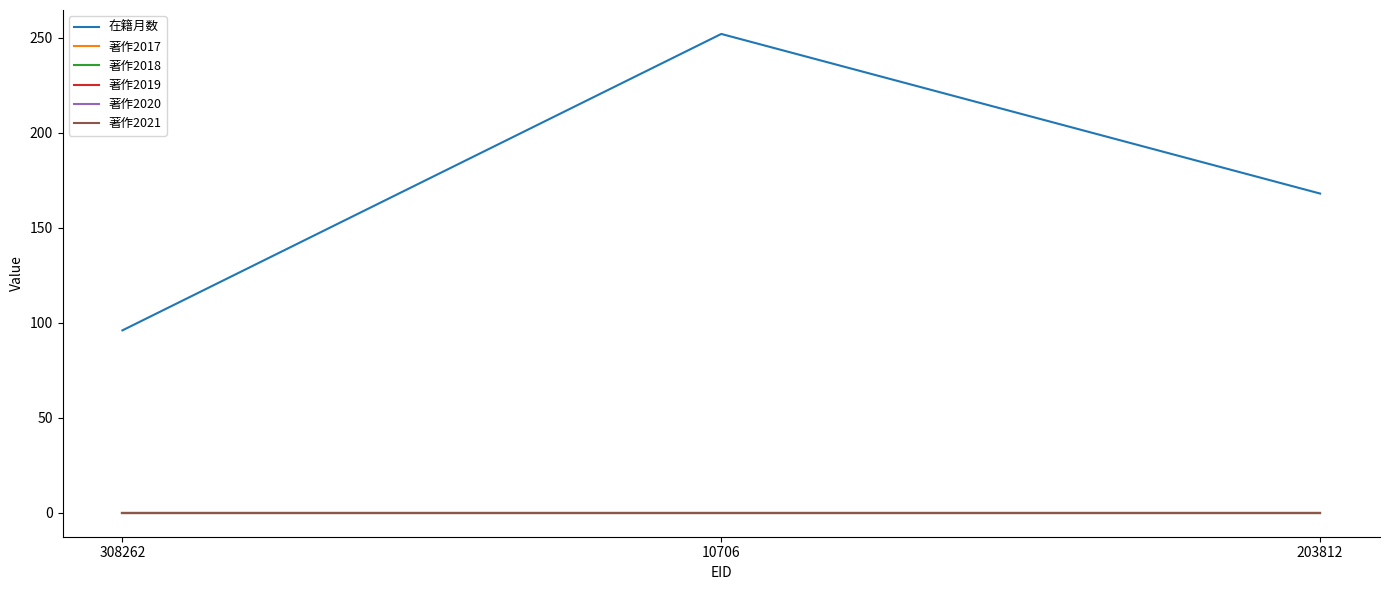

What position from the right is 203812?

1